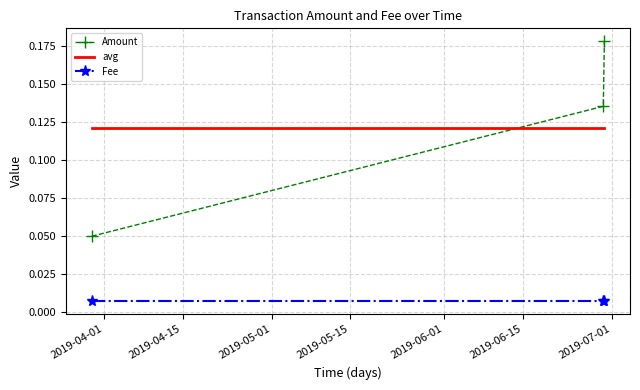

List the series in order of their peak value, highest first.

Amount, avg, Fee